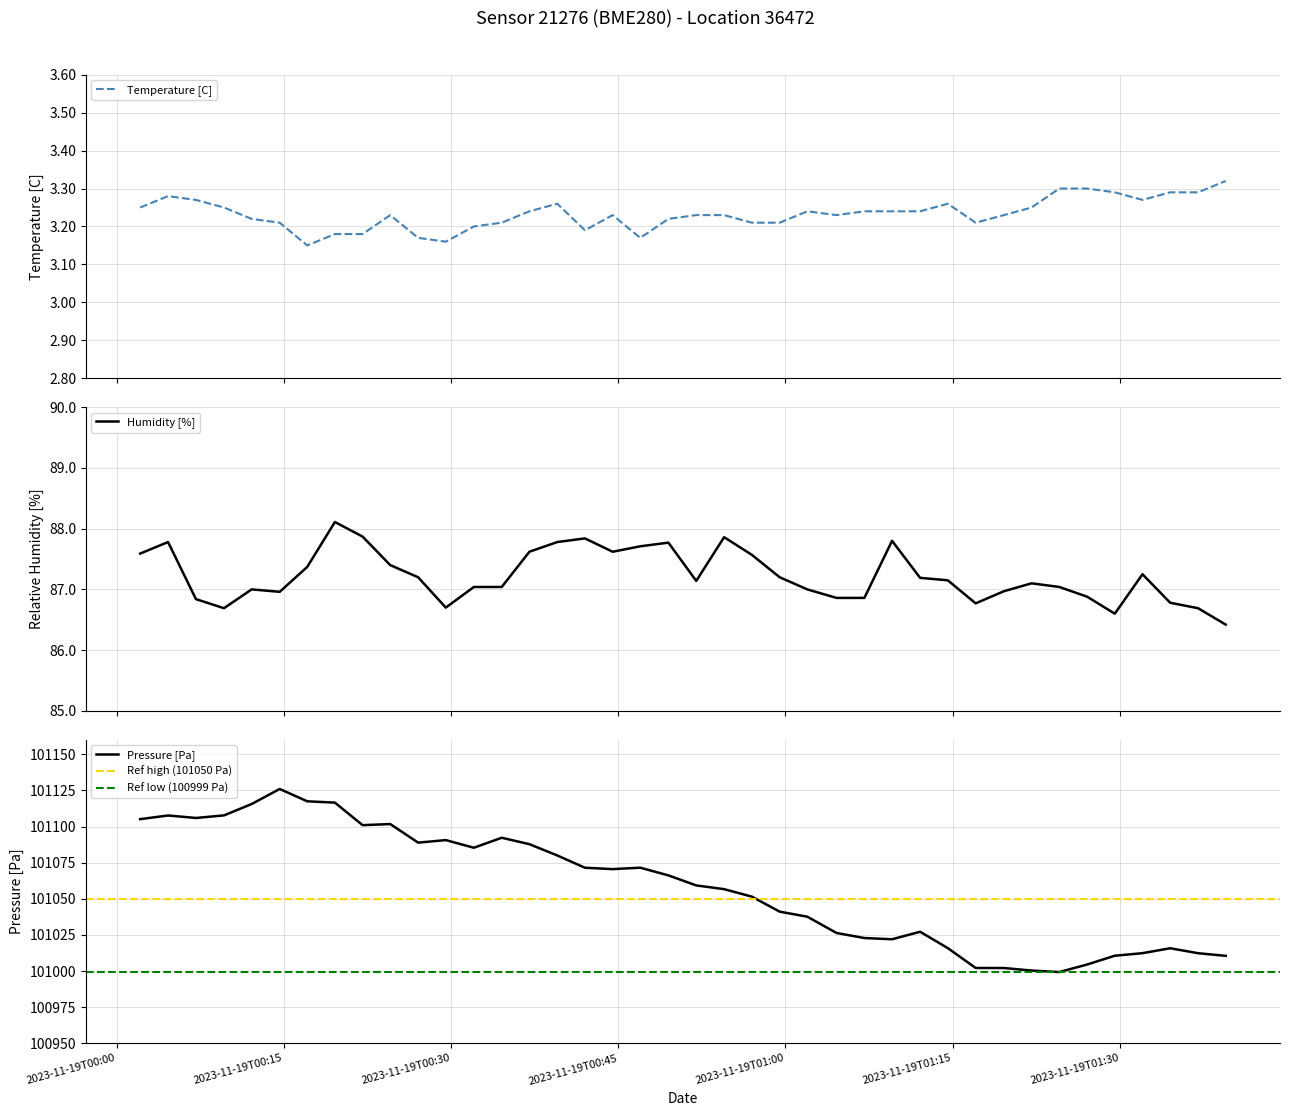

What is the spread (max minus min) of values at 2023-11-19T01:22:05?

100997.1